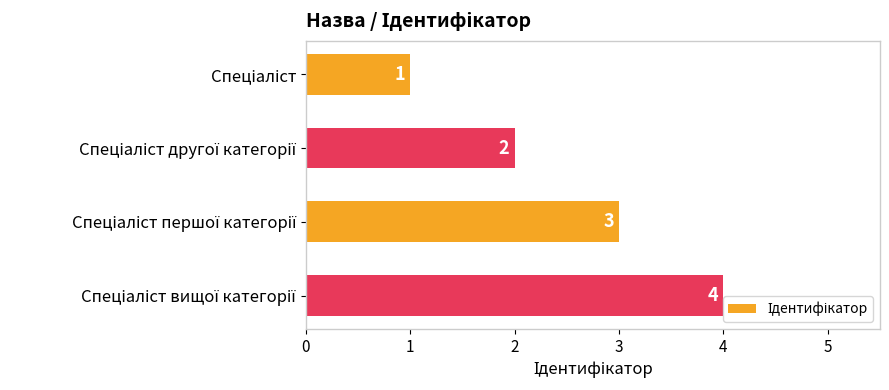

What is the difference between the maximum and second lowest values?

2